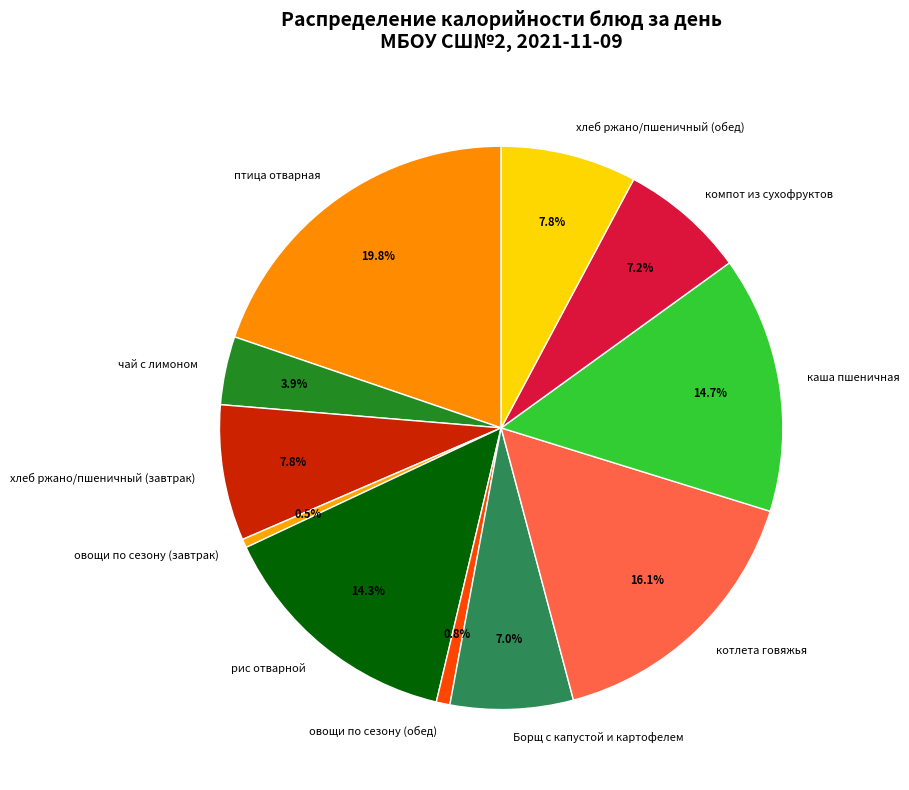

Does овощи по сезону (обед) represent more than half of the total?

No